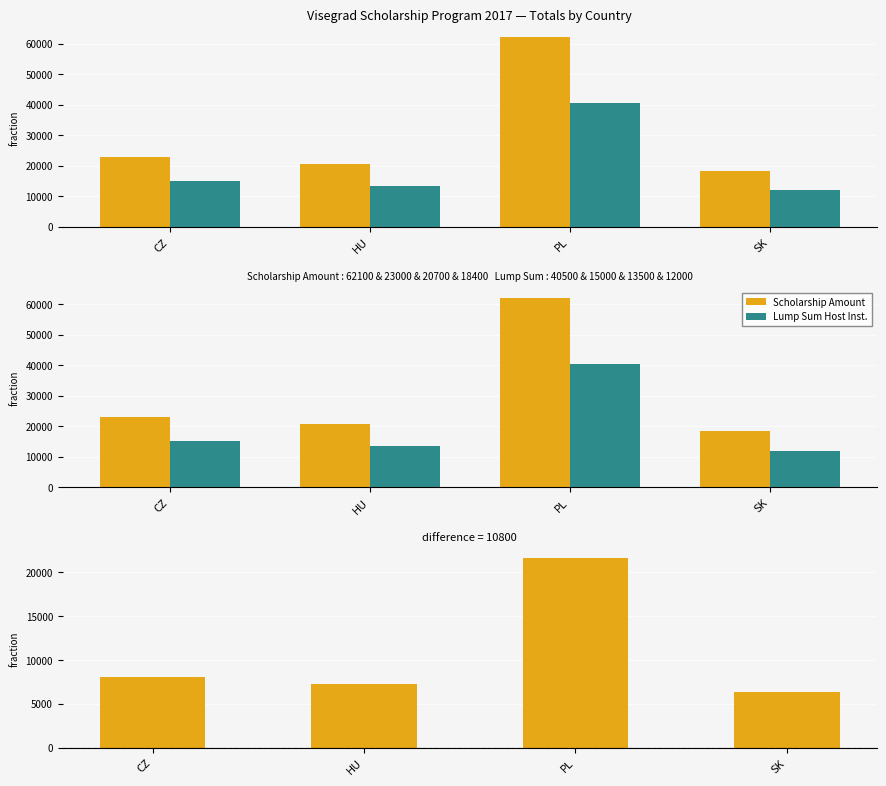

What is the difference between the maximum and second lowest values in the Lump Sum Host Inst. series?

27000